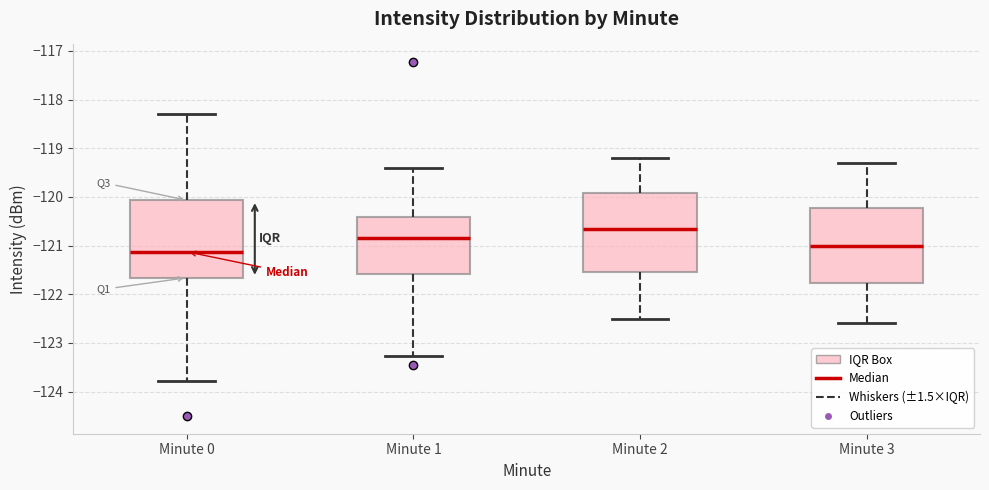

Which box's median line is the highest?

Minute 2